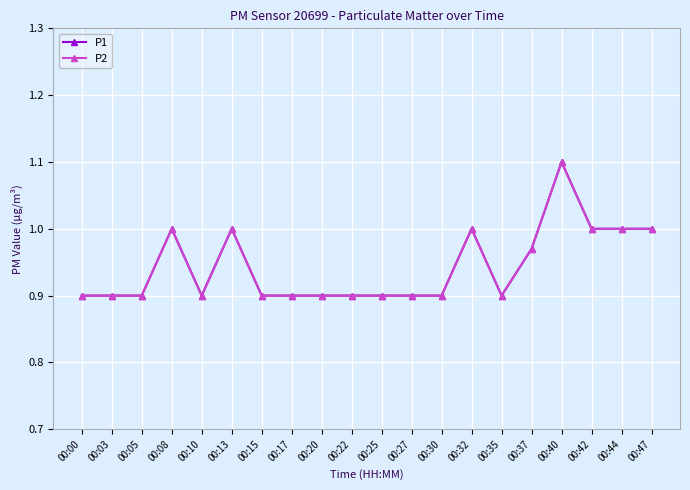

Does the chart have visible grid lines?

Yes